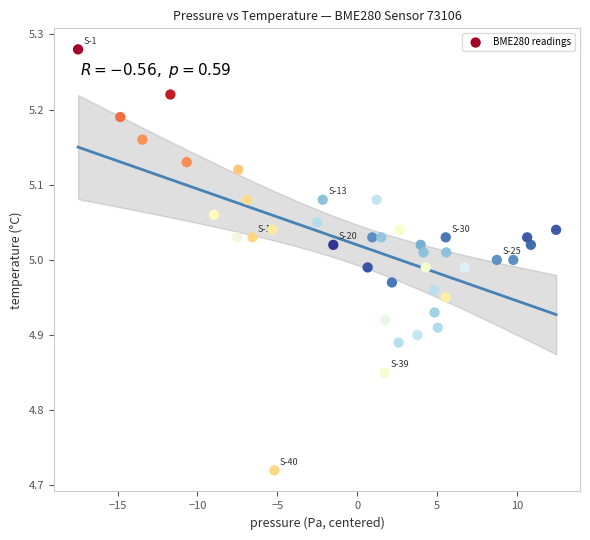

What is the range of Y values (max minus min)?

0.6